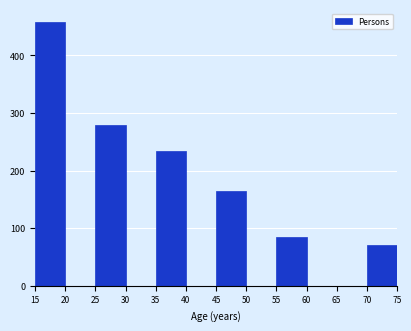

Reading left to right, transcribe this chart: for each bar, give the range it covers on the x-axis and its height. The values are not printed on the chart, so give them approximately, as read against the axis.

15 to 20: 460
20 to 25: 0
25 to 30: 280
30 to 35: 0
35 to 40: 230
40 to 45: 0
45 to 50: 160
50 to 55: 0
55 to 60: 80
60 to 65: 0
65 to 70: 0
70 to 75: 70